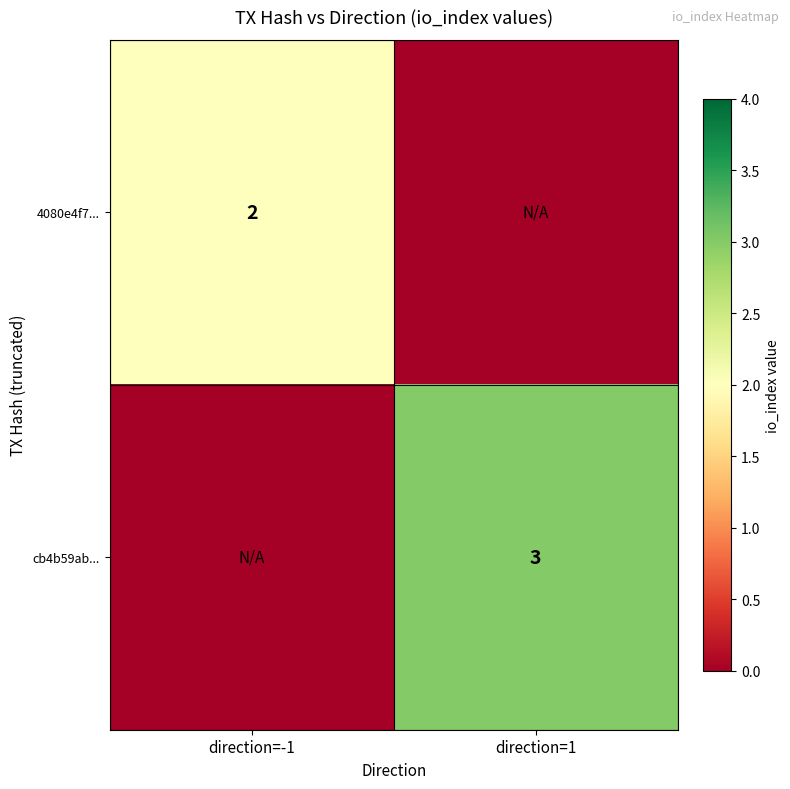

What is the maximum value shown in the chart?

3